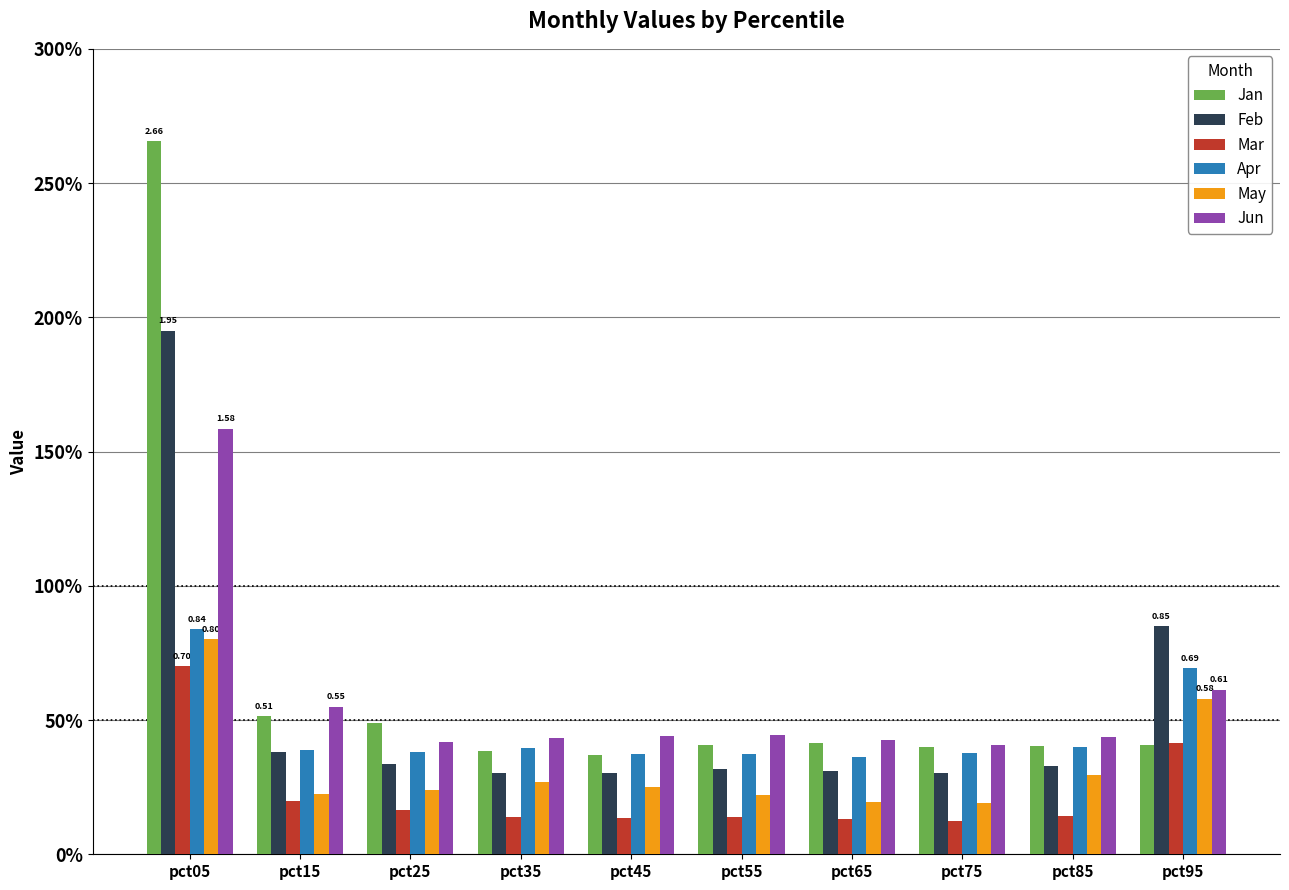

What are all the series names shown in the legend?

Jan, Feb, Mar, Apr, May, Jun